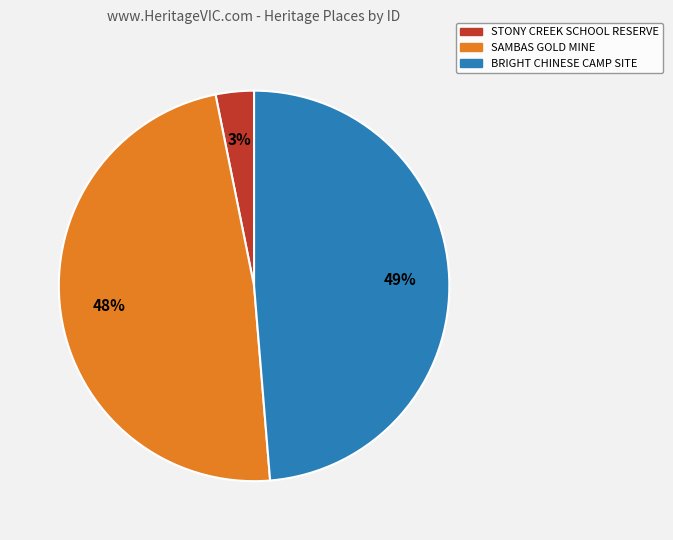

Rank the categories by value from lowest to highest.

STONY CREEK SCHOOL RESERVE, SAMBAS GOLD MINE, BRIGHT CHINESE CAMP SITE